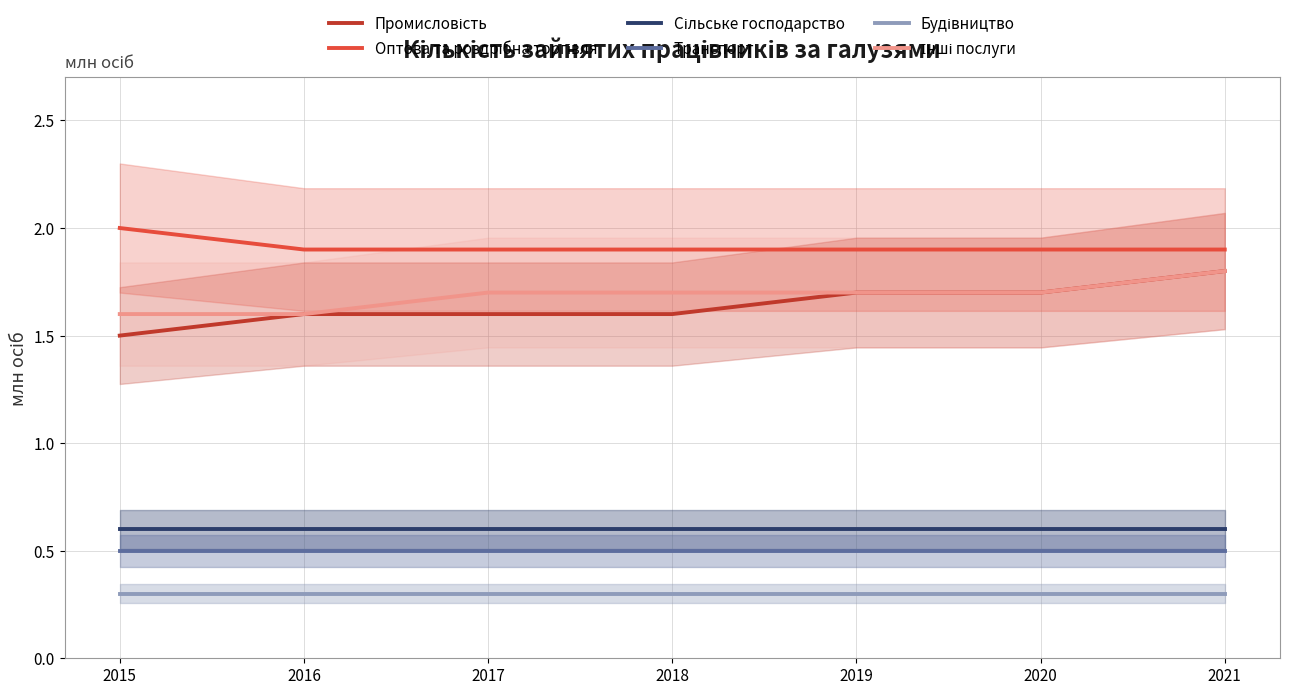

Between 2017 and 2018, which series saw the biggest shift?

Промисловість